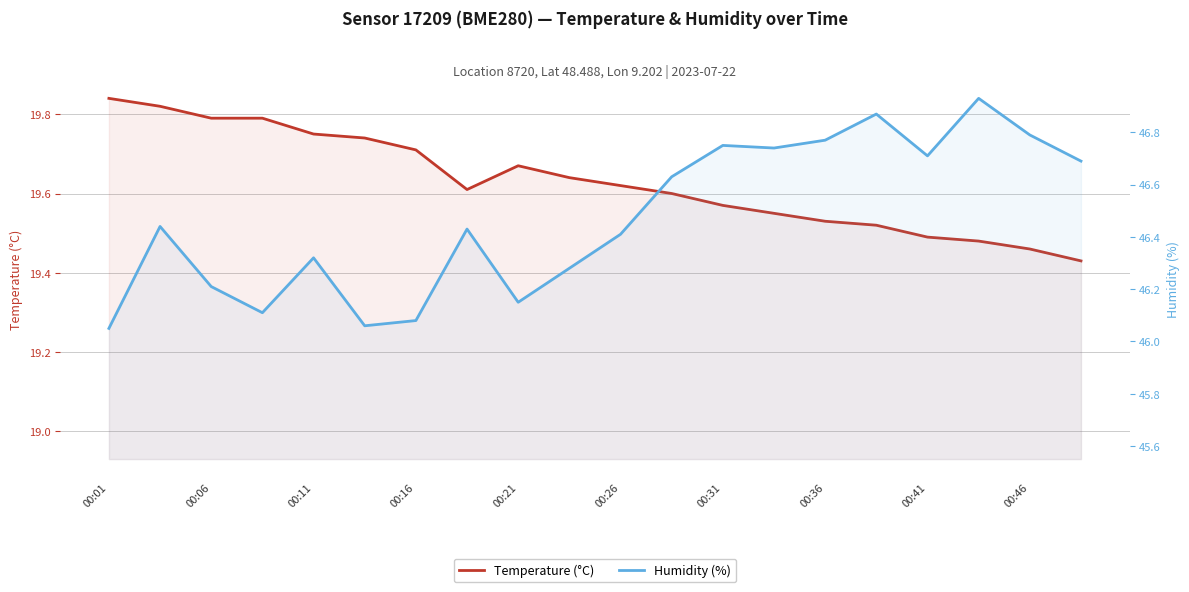

True or false: temperature and humidity cross at least once.

False